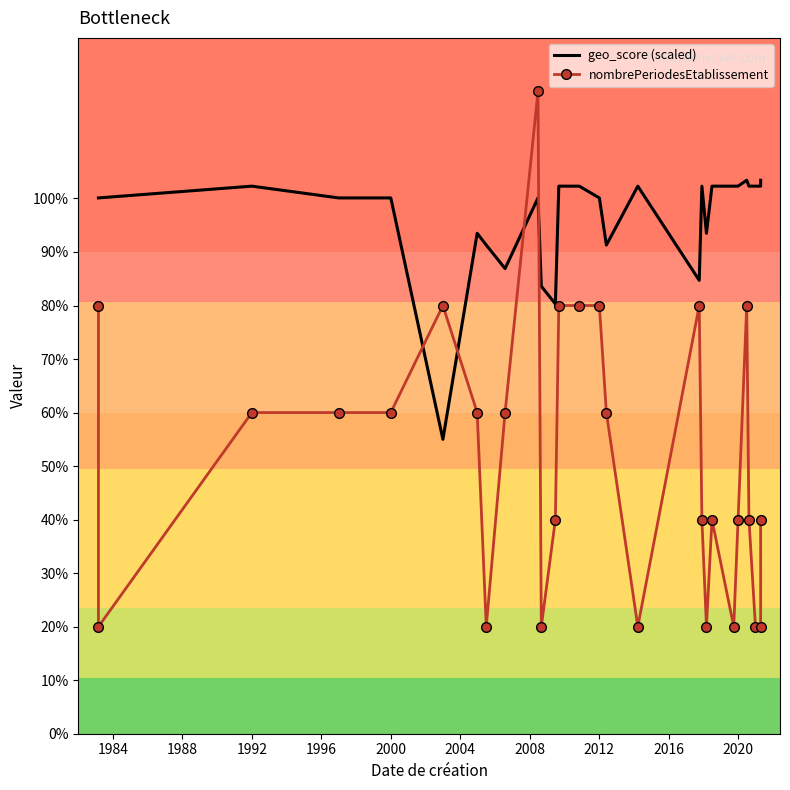

At which category does the chart reach its minimum across all series?

1984